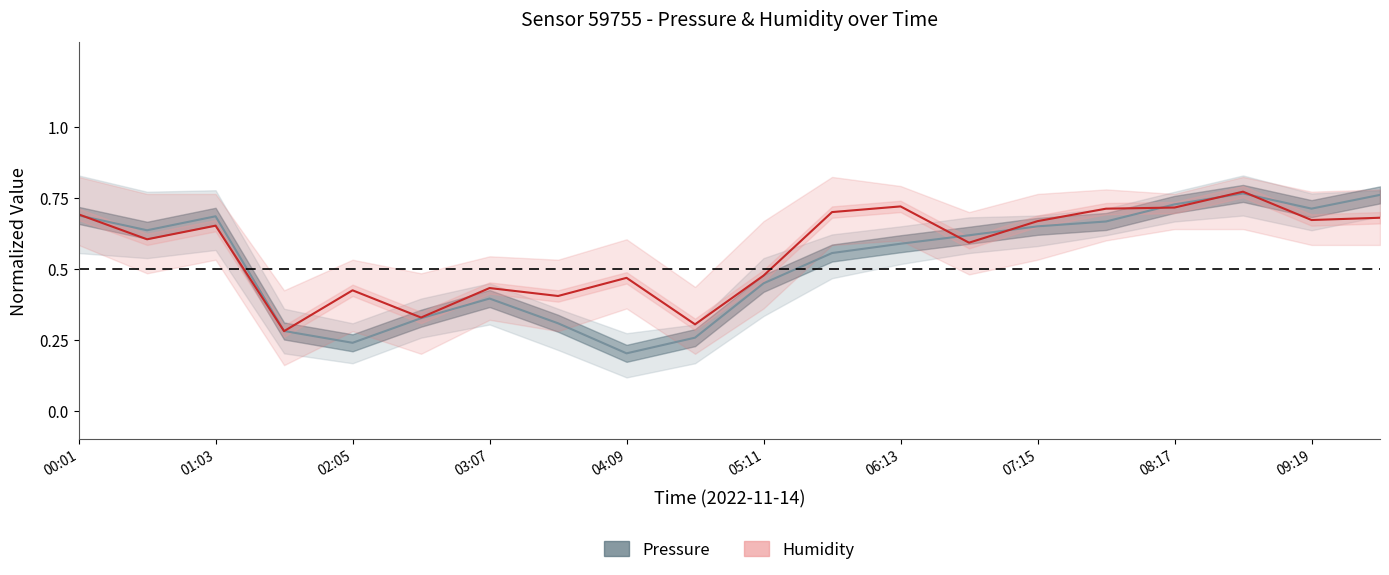

What is the difference between the second highest and second lowest values in the humidity series?

0.4